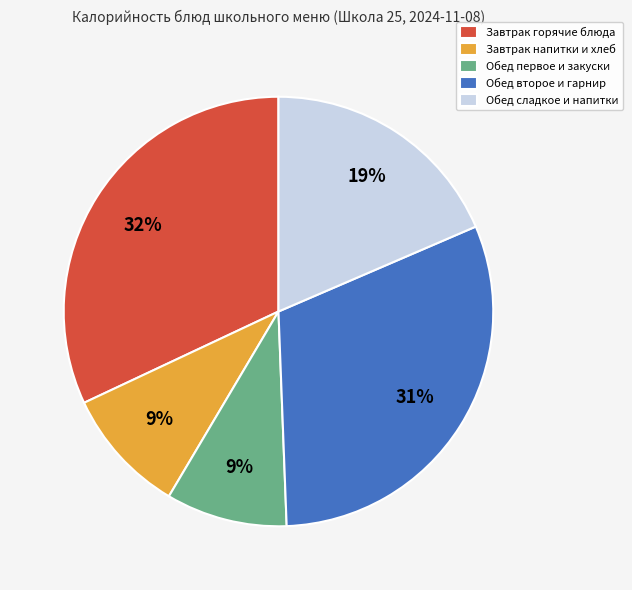

True or false: Обед первое и закуски accounts for 3% of the total.

False